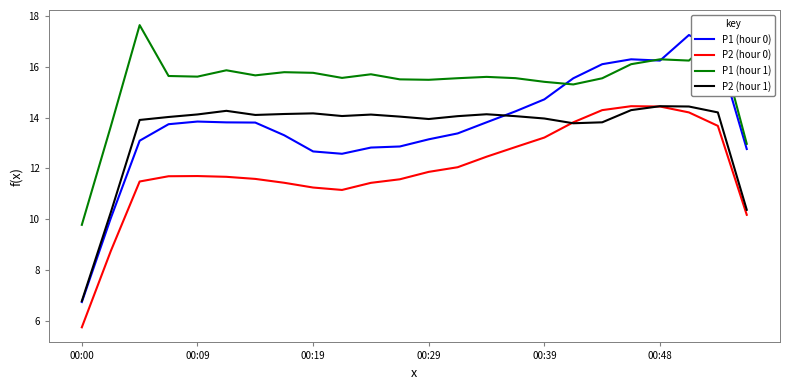

Which series has the largest range (max minus min)?

P1 (hour 0)